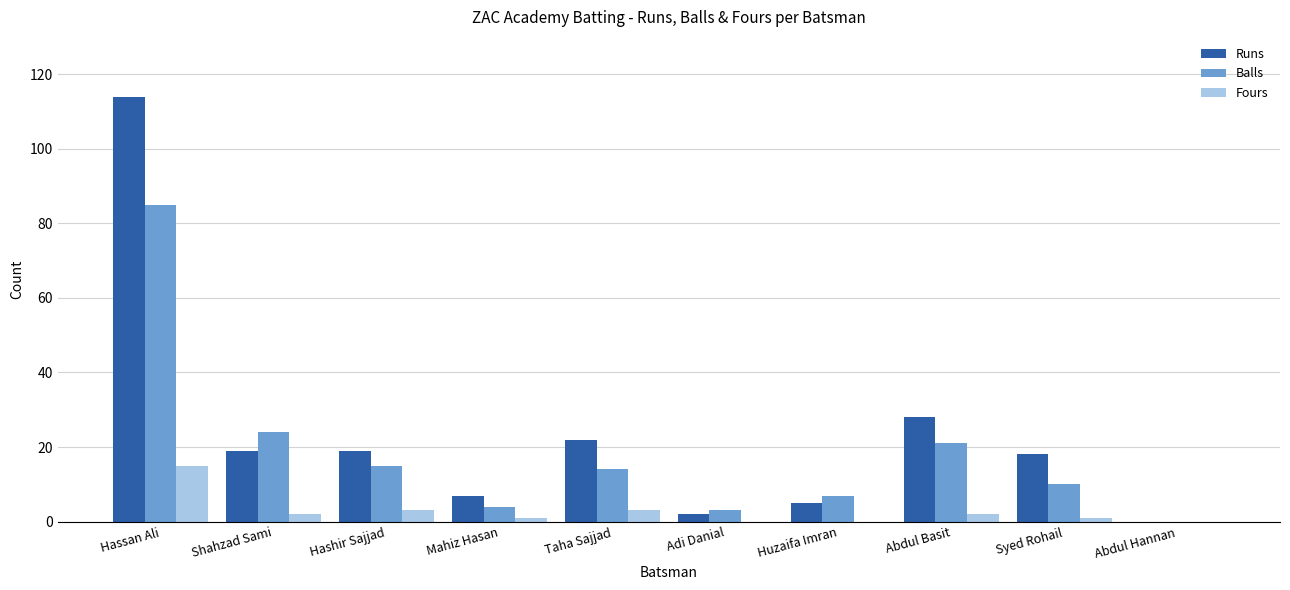

Count the number of data series in this chart.

3